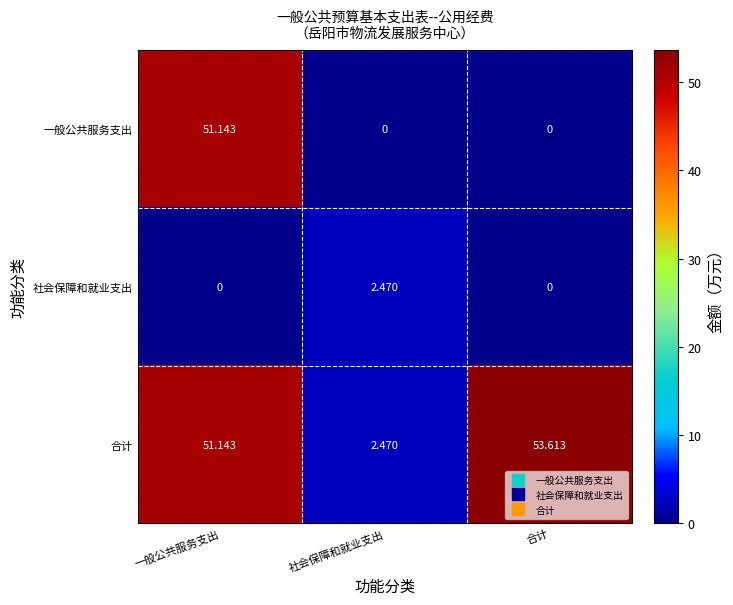

List the series in order of their peak value, highest first.

合计, 一般公共服务支出, 社会保障和就业支出